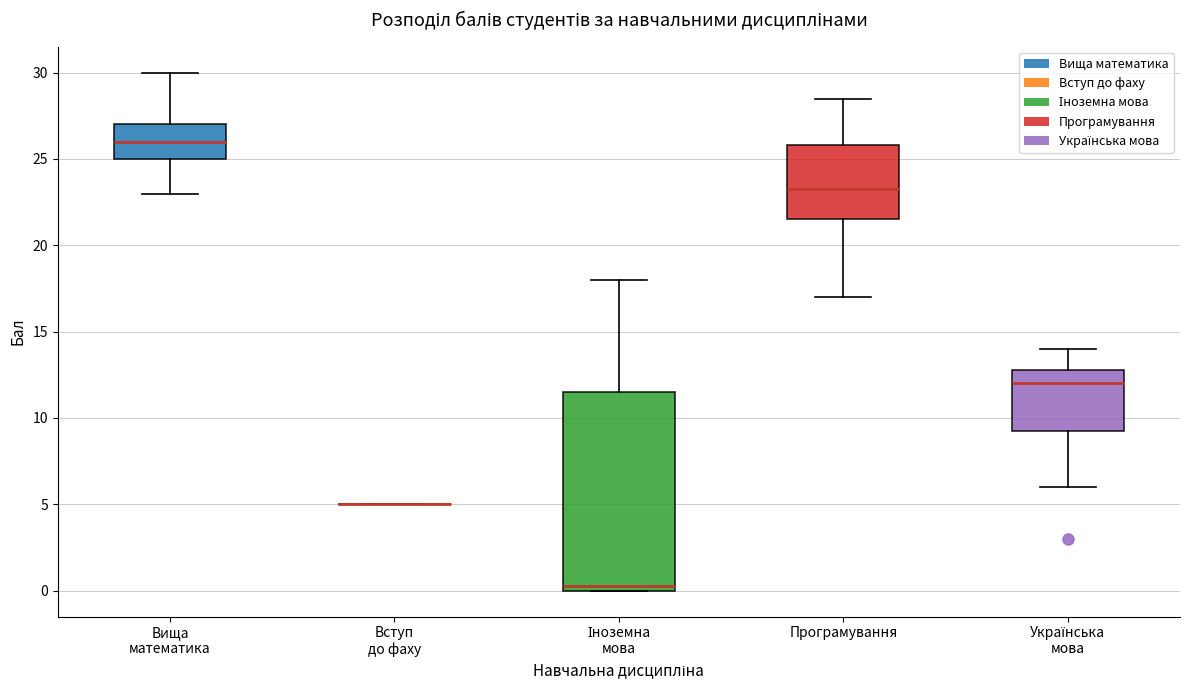

Comparing the boxes themselves (not the whiskers), which one is the tallest?

Іноземна мова